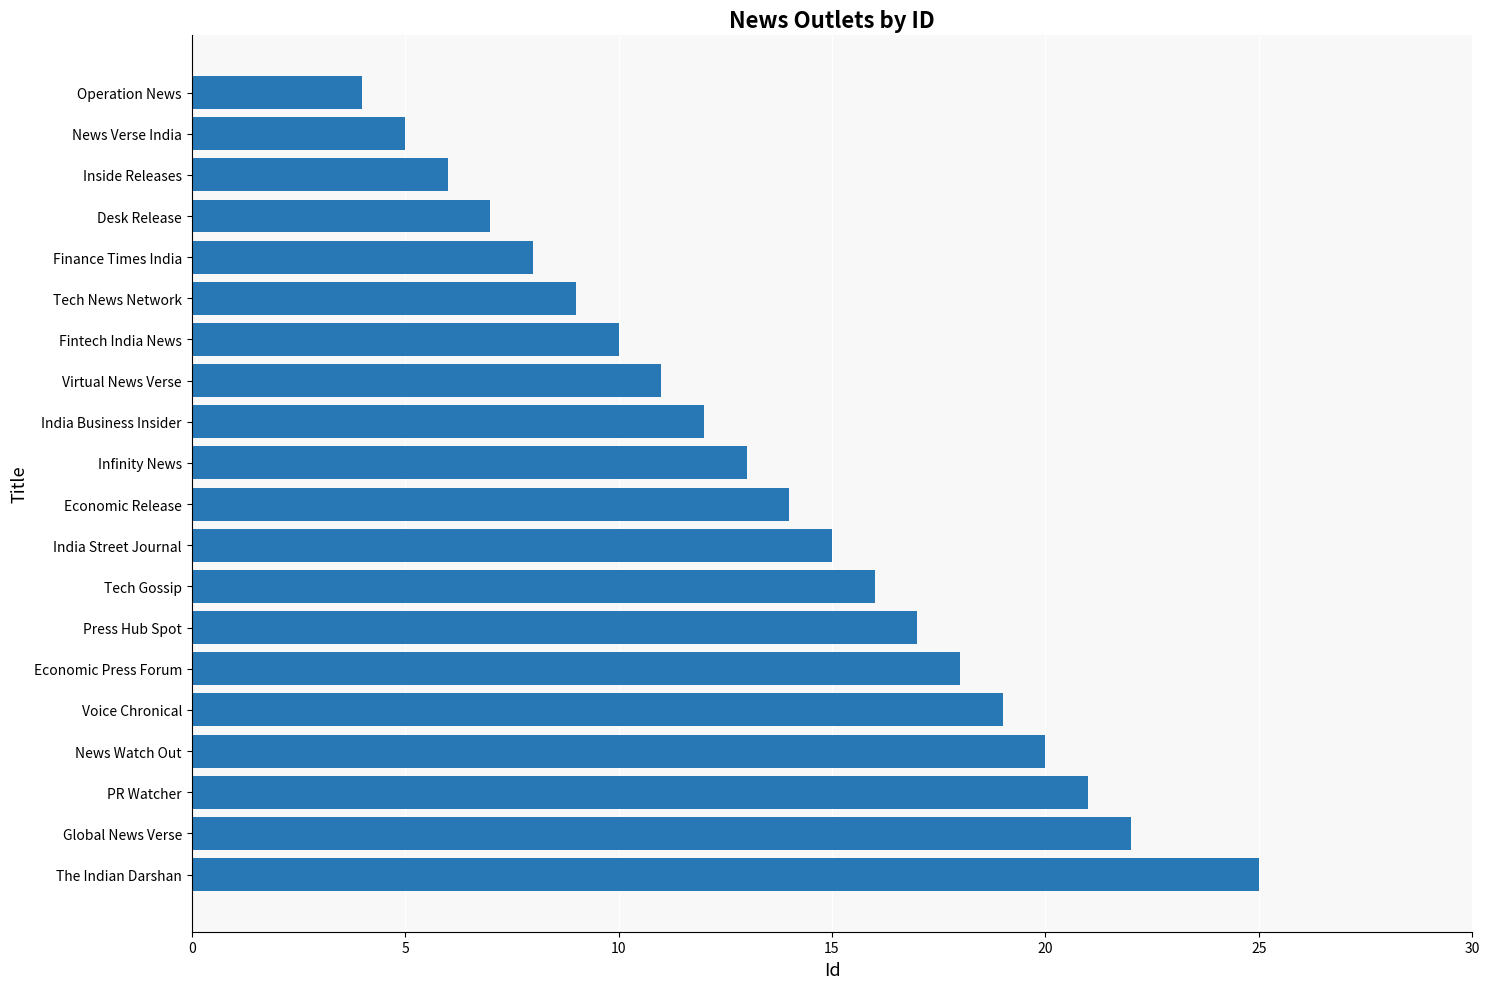

How many data points are less than 14?

10